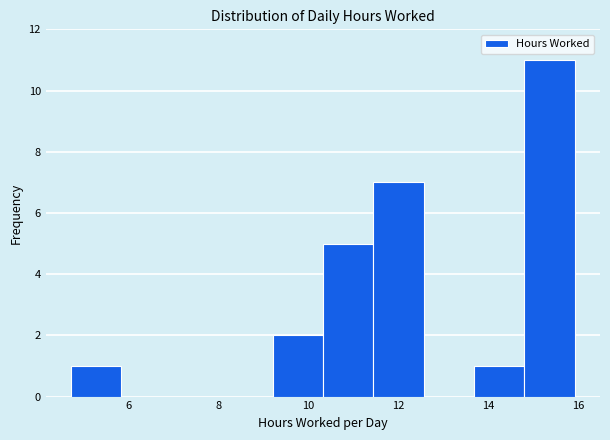

Reading left to right, list every bar in this chart as the range it spans on the x-axis followed by its height. Neither the bar edges nor the heights are printed on the chart, so give them approximately, as read against the axes.

4.8 to 5.8: 1
5.8 to 7.0: 0
7.0 to 8.0: 0
8.0 to 9.2: 0
9.2 to 10.4: 2
10.4 to 11.4: 5
11.4 to 12.6: 7
12.6 to 13.6: 0
13.6 to 14.8: 1
14.8 to 16.0: 11